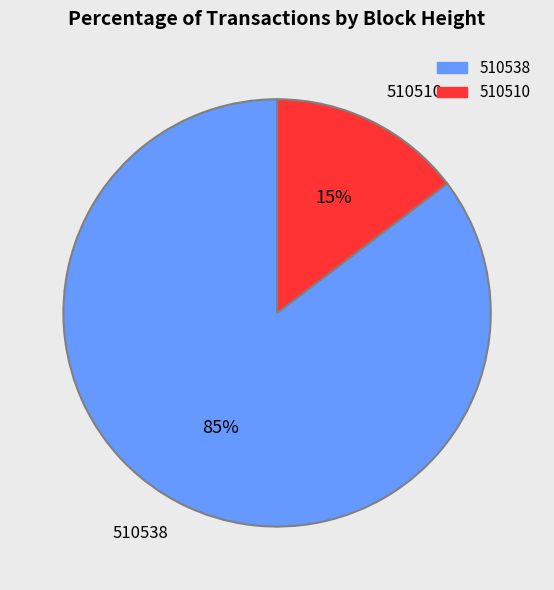

Does 510510 represent more than half of the total?

No